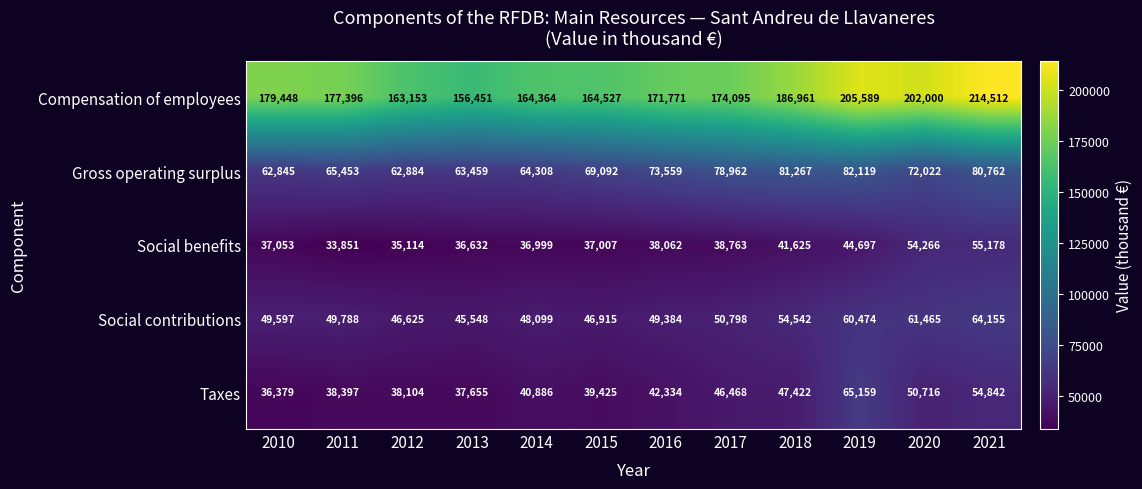

List the labels in order of Social contributions value, largest first.

2021, 2020, 2019, 2018, 2017, 2011, 2010, 2016, 2014, 2015, 2012, 2013